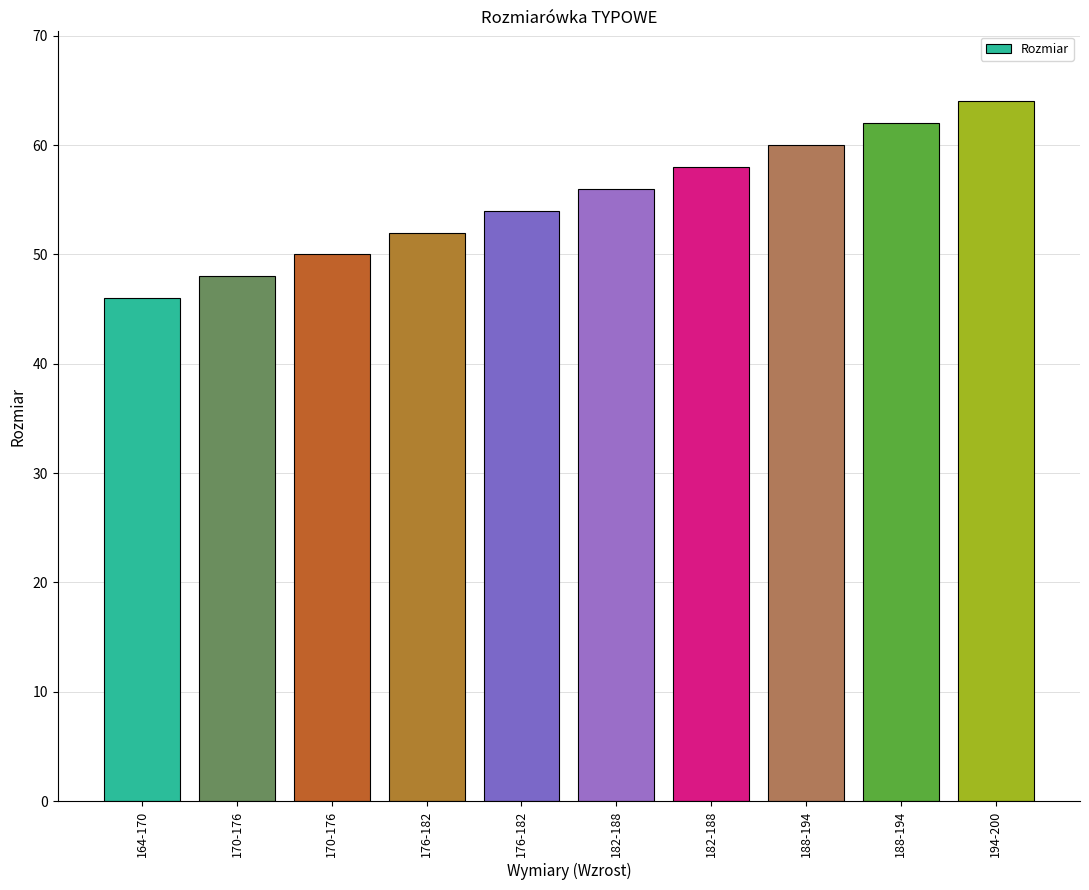

Reading left to right, what are all the values shown in this chart?

164-170=46	170-176=48	170-176=50	176-182=52	176-182=54	182-188=56	182-188=58	188-194=60	188-194=62	194-200=64